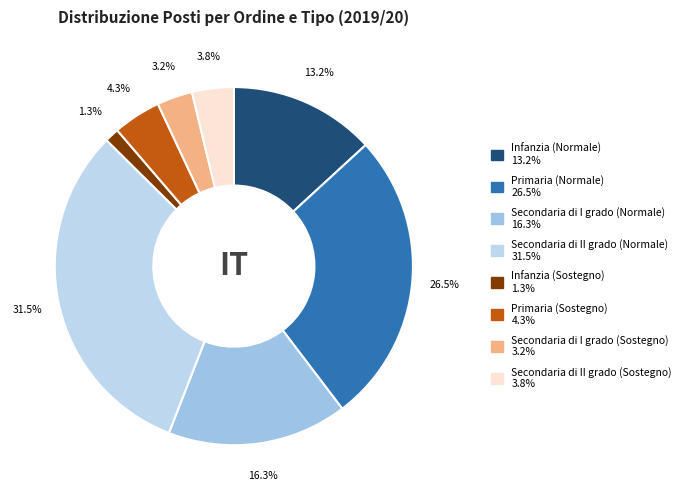

Between Primaria (Sostegno) and Infanzia (Sostegno), which is larger?

Primaria (Sostegno)